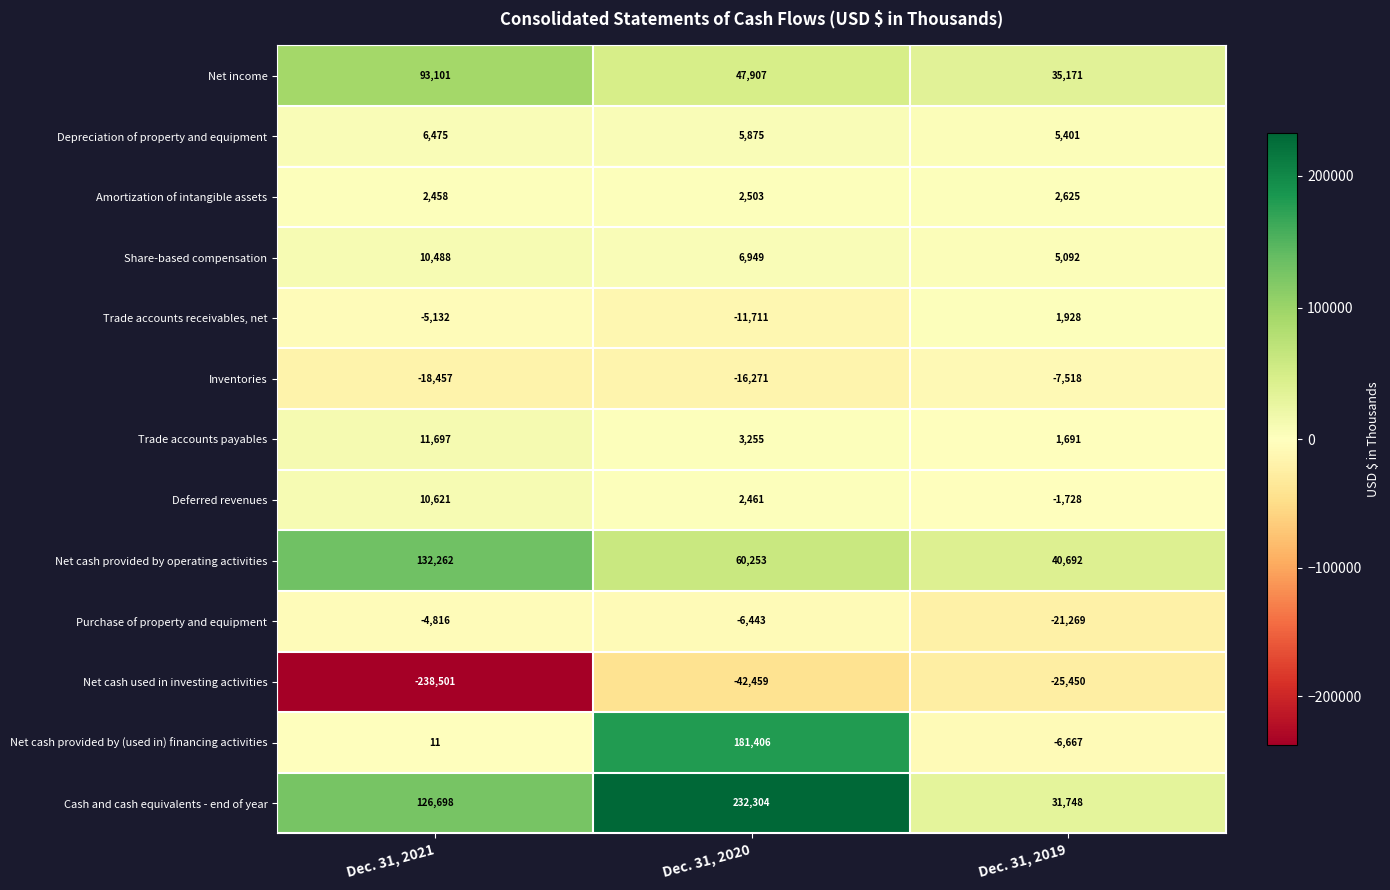

Where does the Trade accounts receivables, net series first go above -5132?

Dec. 31, 2019